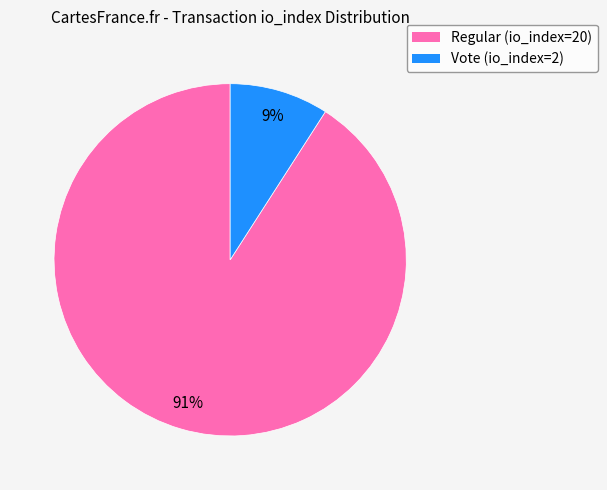

Which slice is the largest?

Regular (io_index=20)